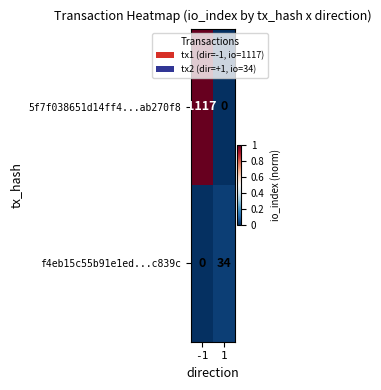

What is the average value of the f4eb15c55b91e1ed...c839c series?

17